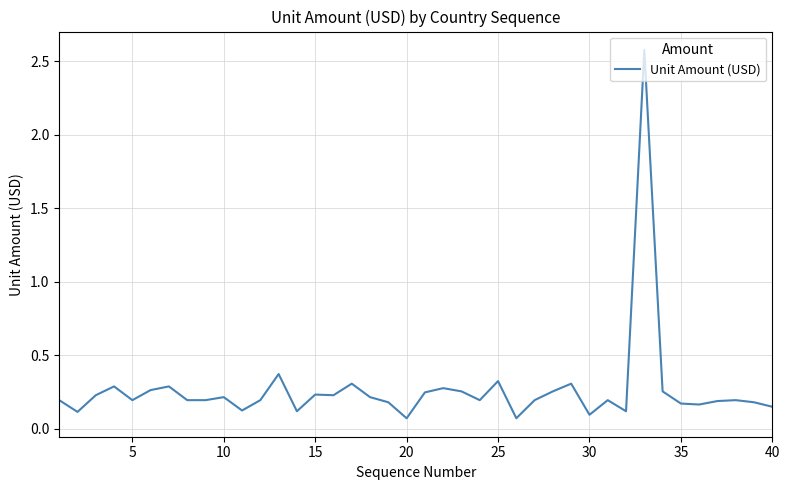

What is the difference between the maximum and minimum values?

2.5